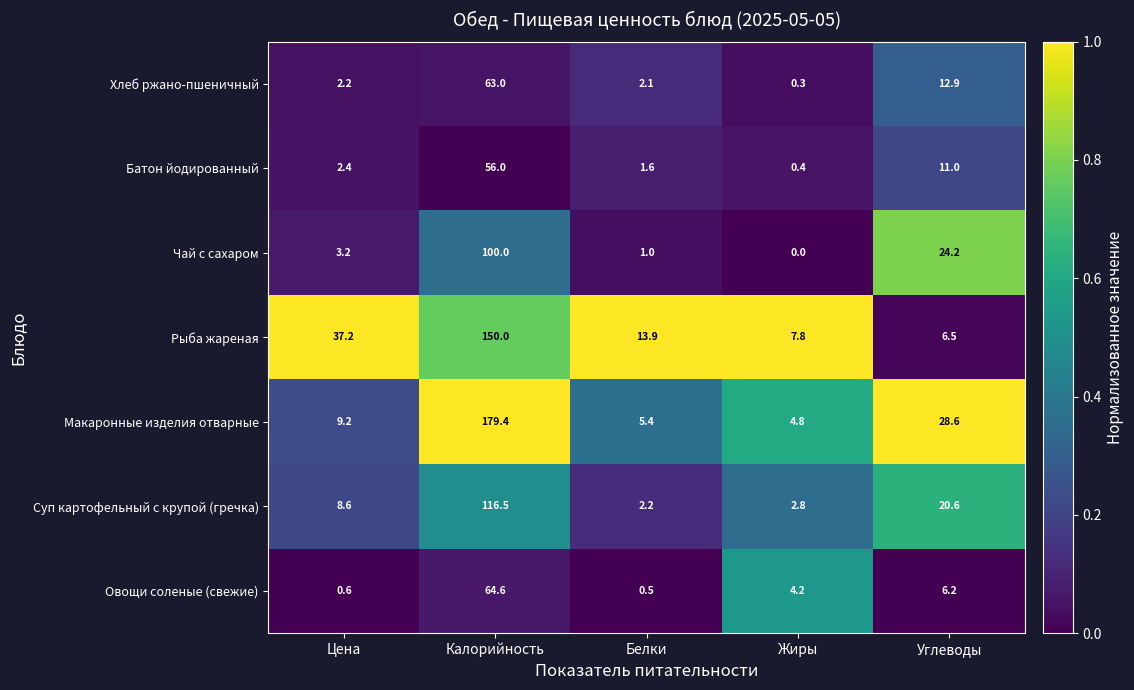

At which label is Чай с сахаром closest to 50?

Углеводы